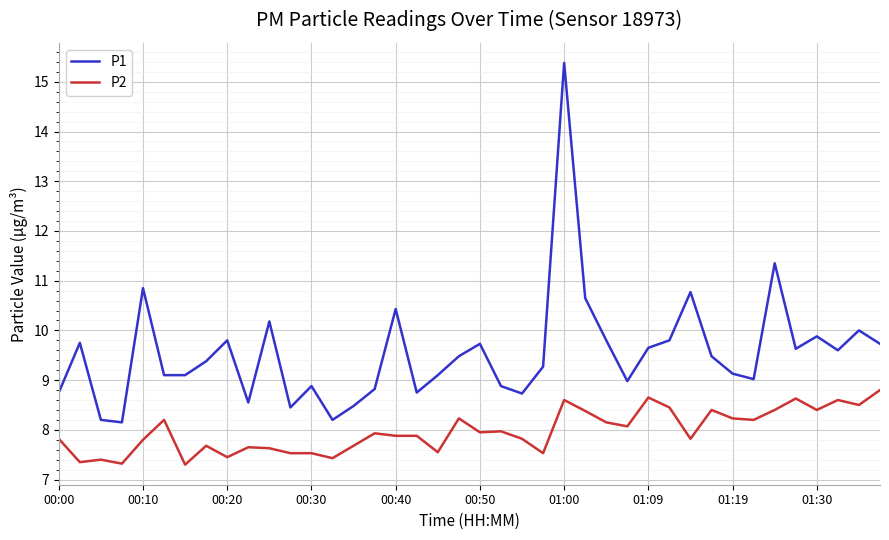

What is the difference between the maximum and minimum values in the P1 series?

7.2